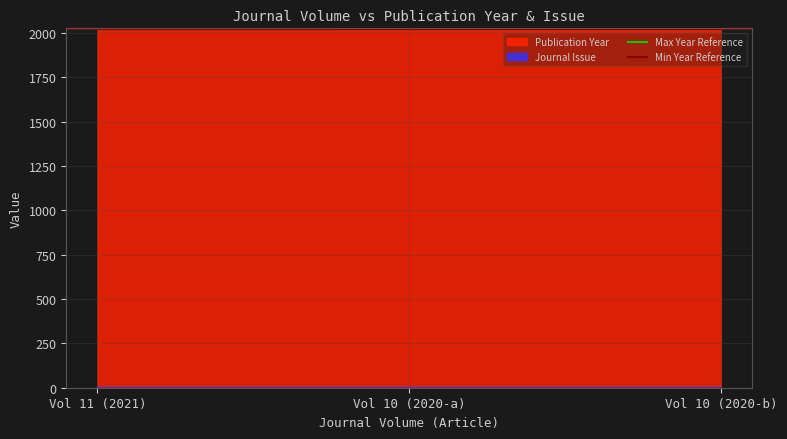

What is the maximum value for Min Year Reference?

2019